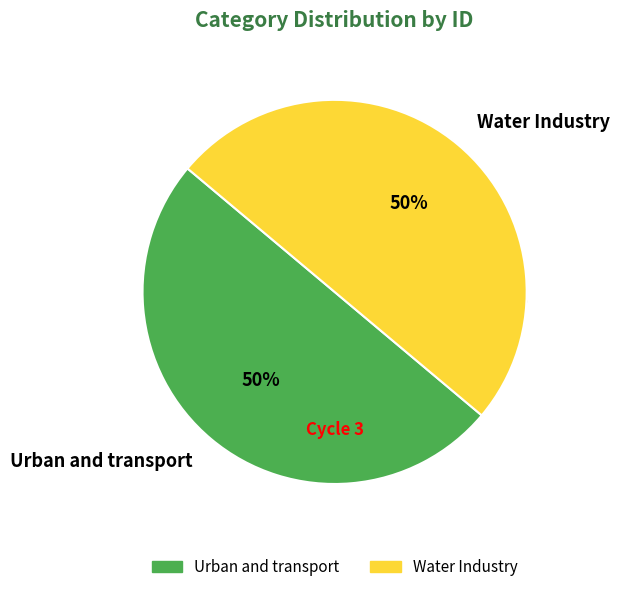

Does Water Industry account for over 50% of the chart?

No